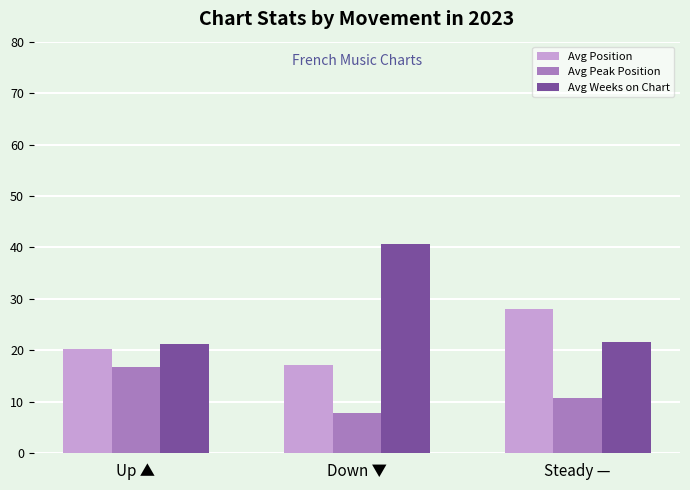

Which series has the largest total across all categories?

Avg Weeks on Chart